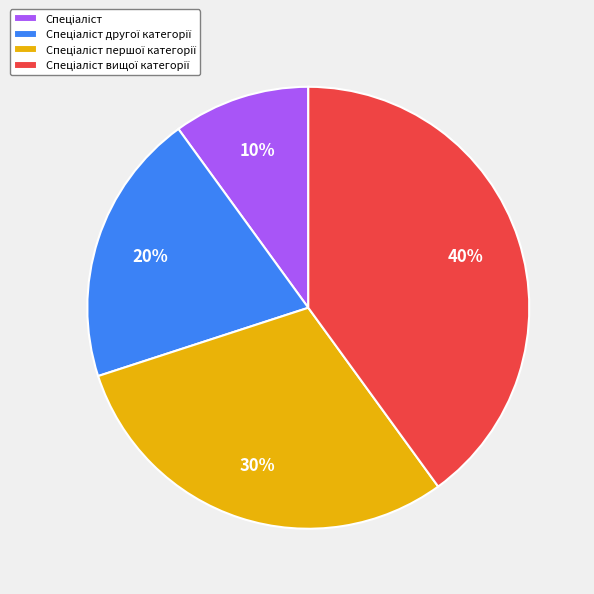

To the nearest percent, what is the difference between the largest and smallest slice percentages?

30%